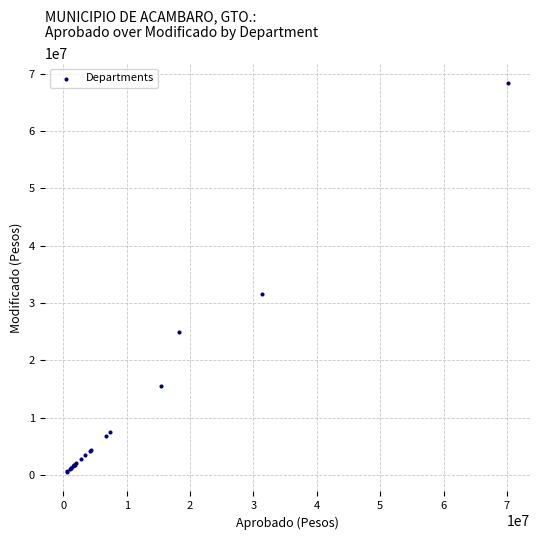

What Y value in the scatter plot is closest to 34436487?

31545898.3